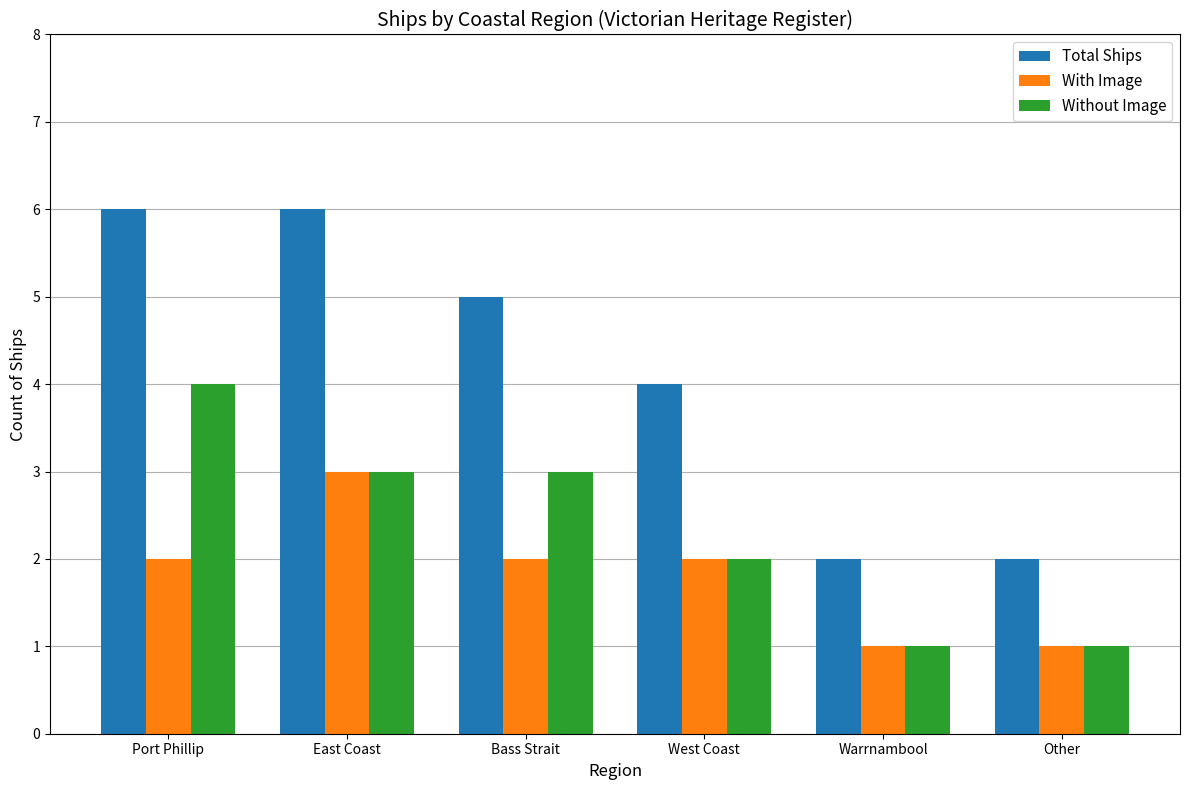

How many series are shown in this chart?

3